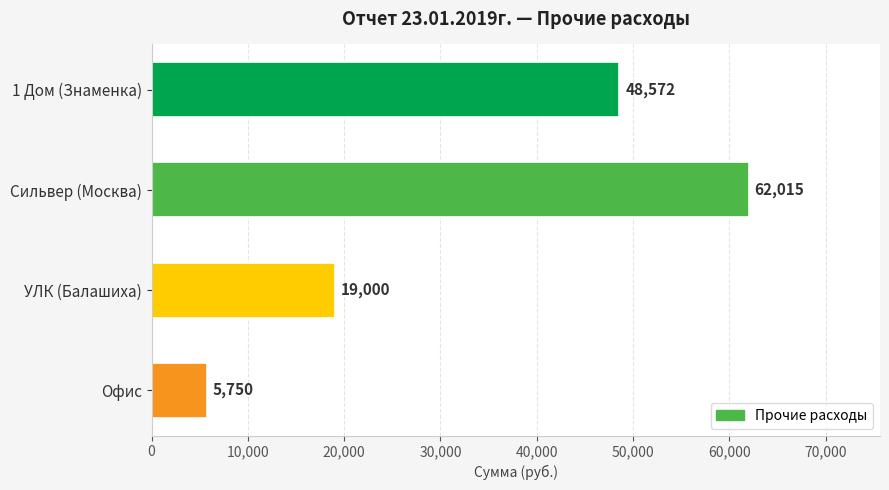

Approximately how many times larger is the value at Сильвер (Москва) compared to 1 Дом (Знаменка)?

1.3